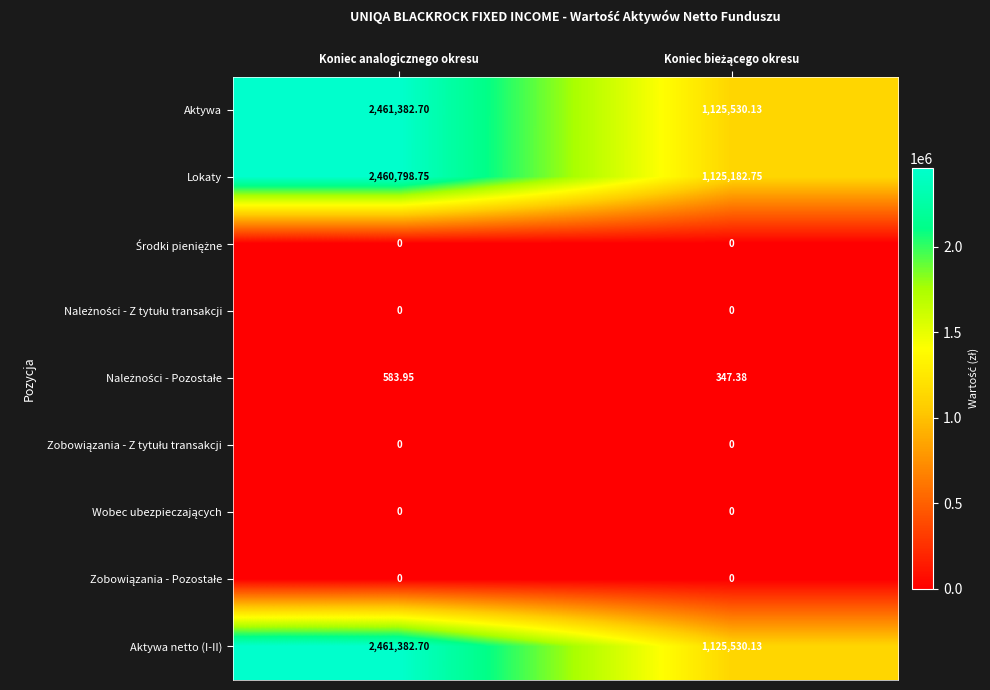

Which label corresponds to the largest value in the chart?

Koniec analogicznego okresu